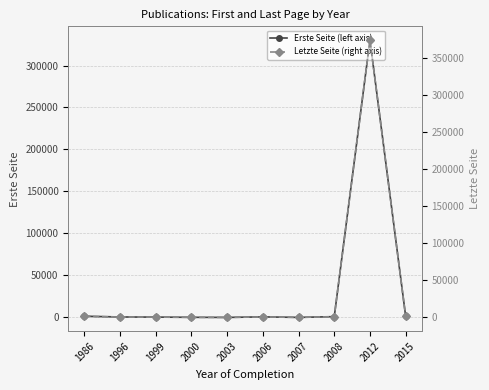

What is the maximum value shown in the chart?

374723.0